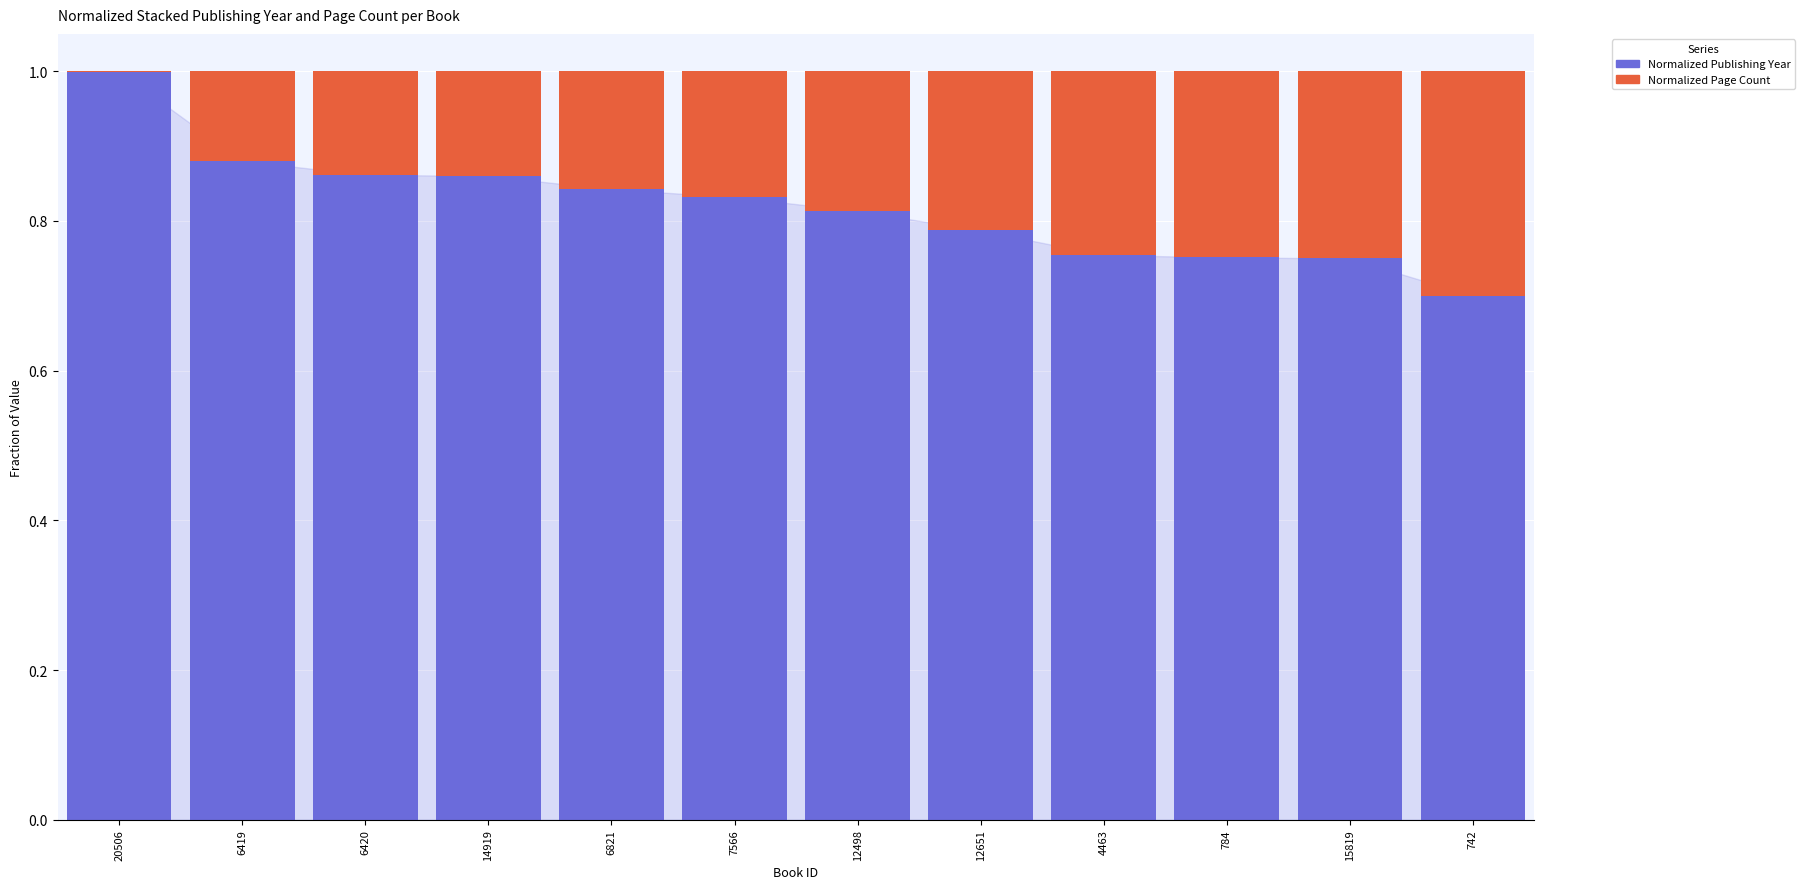

At which label does Normalized Publishing Year reach its peak?

20506